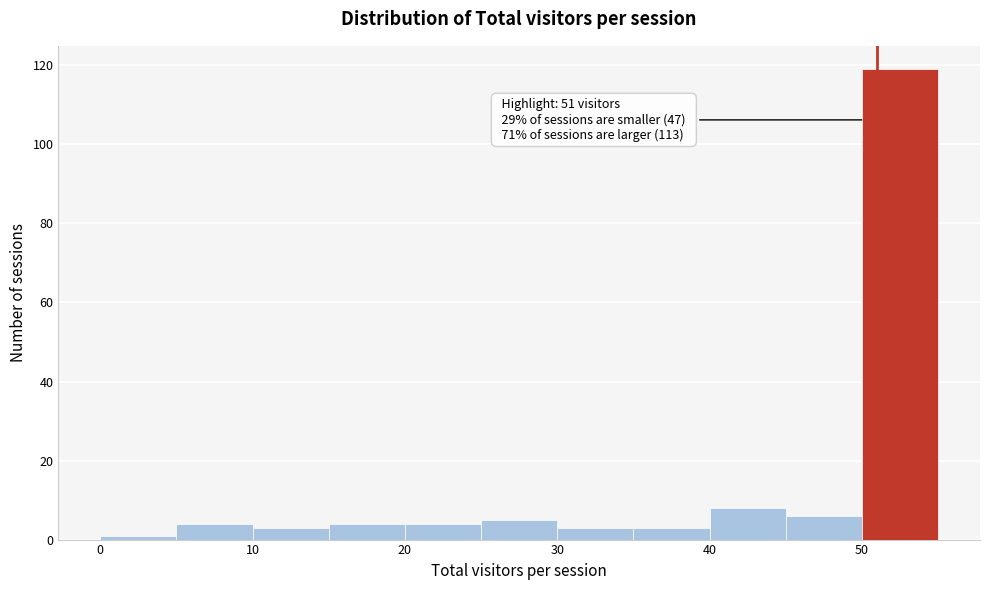

Which range on the x-axis has the tallest bar?

50 to 55